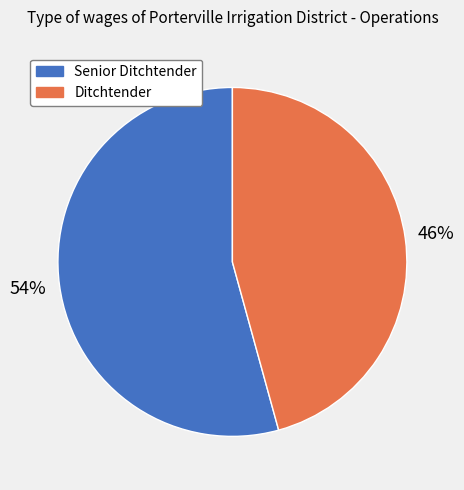

Is there any slice that represents more than half of the pie?

Yes